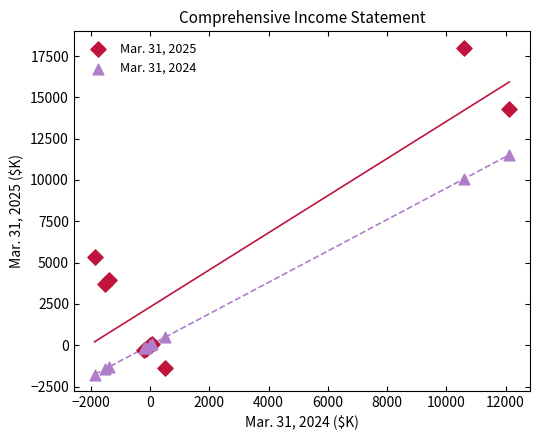

Which series has the widest spread of Y values?

Mar. 31, 2025